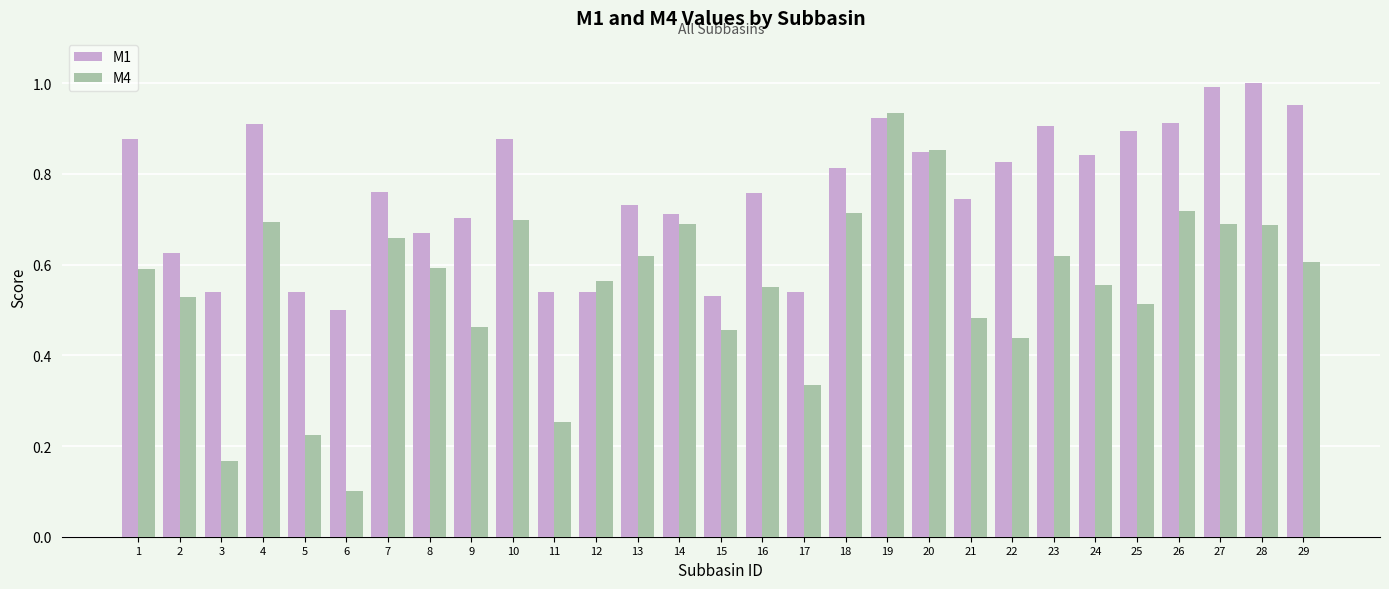

At which label does M1 reach its minimum?

6